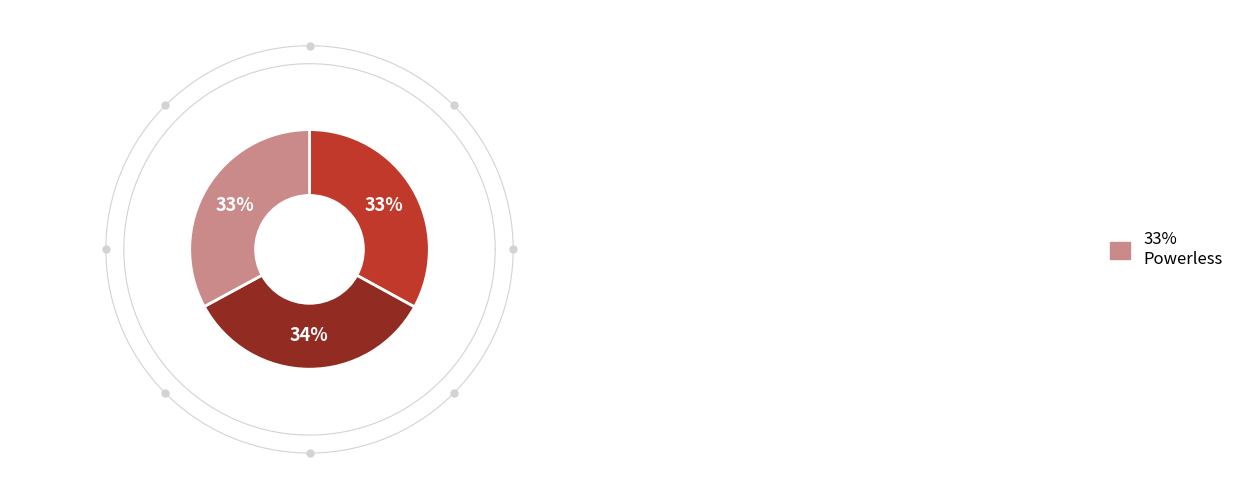

True or false: Reckless accounts for 33% of the total.

True